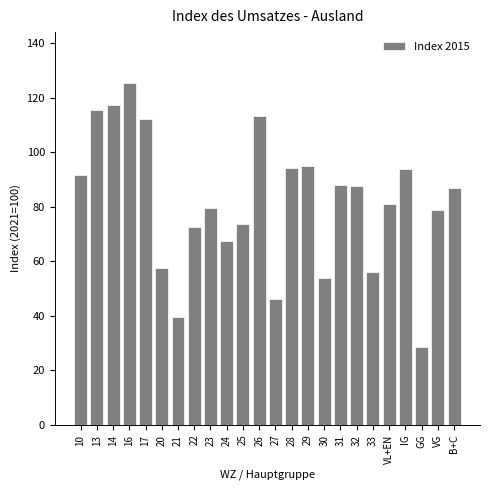

What is the label of the 24th bar from the left?

B+C